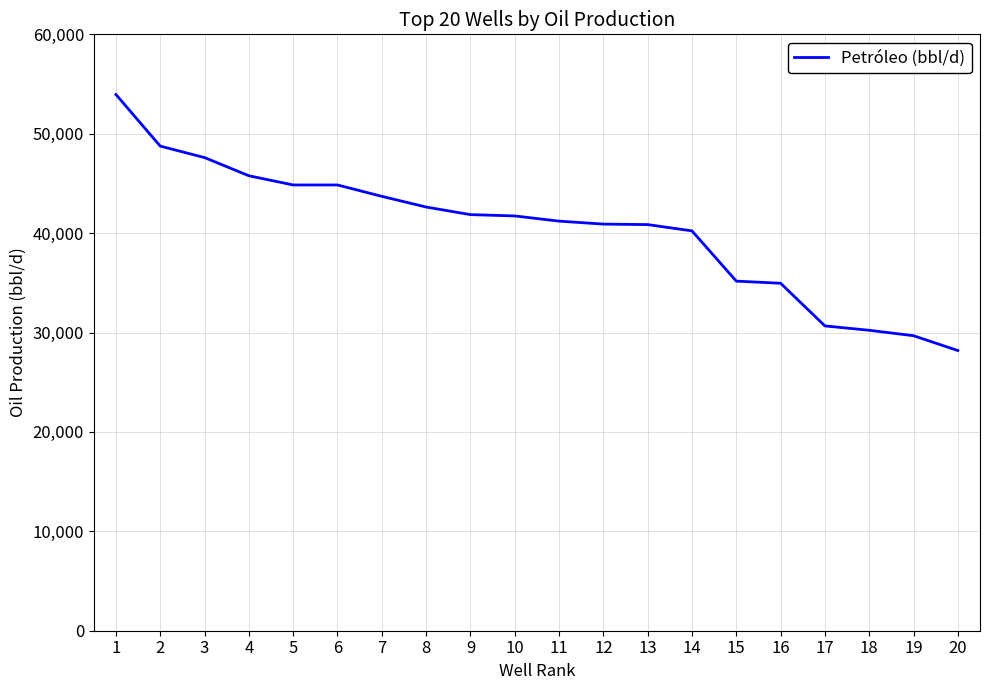

Which has a higher value, 15 or 19?

15